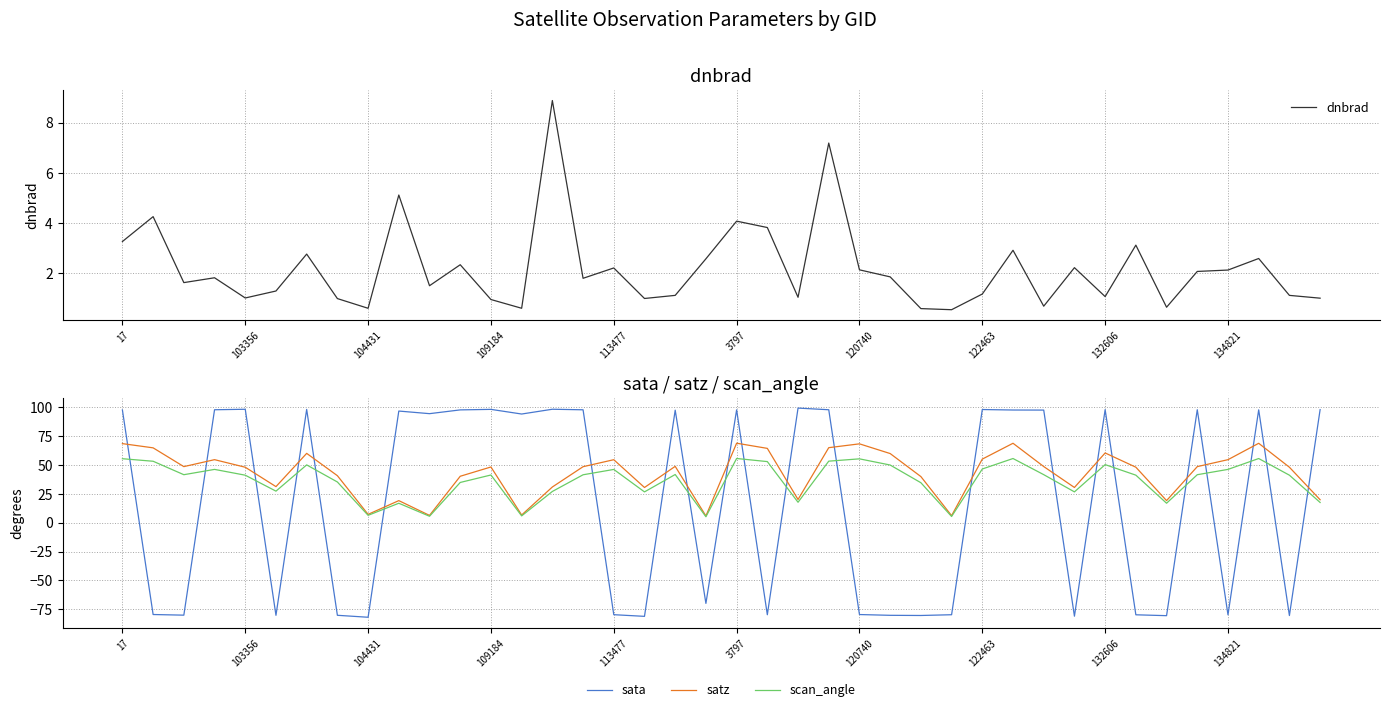

The sata series shows 148.4 at 122463. True or false?

False